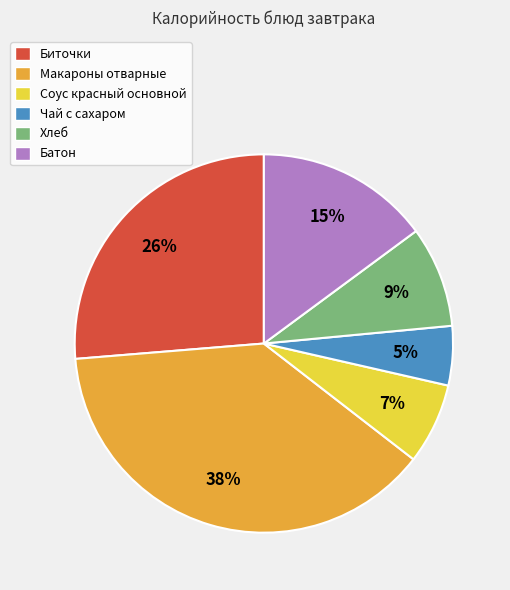

Does Батон represent more than half of the total?

No